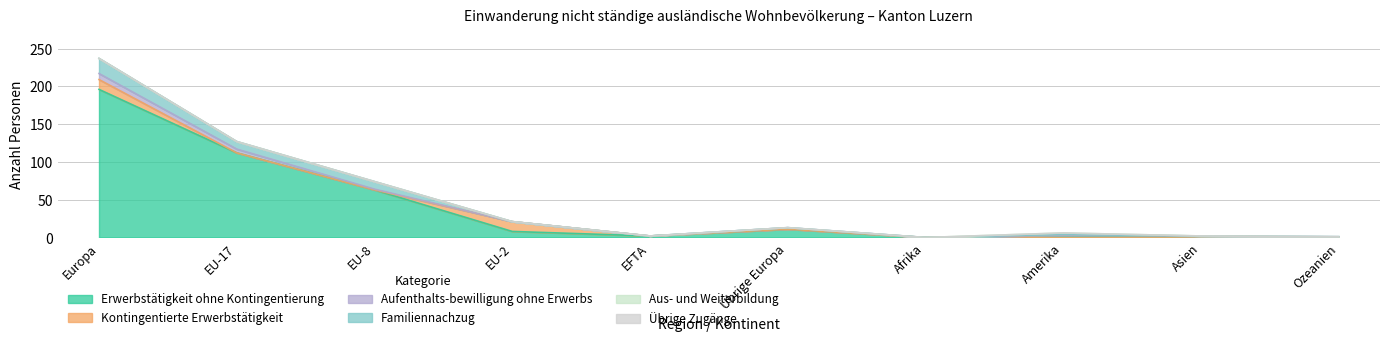

At which category does the chart reach its peak across all series?

Europa